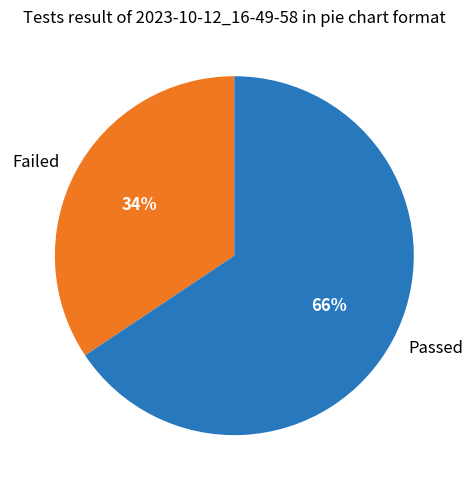

Does Failed account for over 50% of the chart?

No